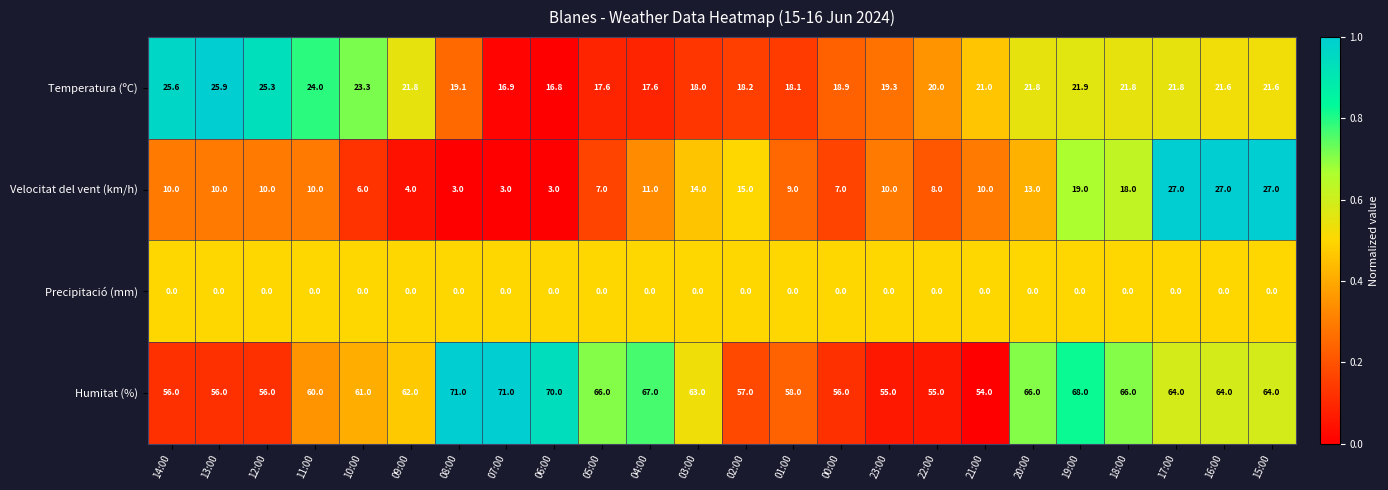

Between 09:00 and 03:00, which series saw the biggest shift?

Velocitat del vent (km/h)